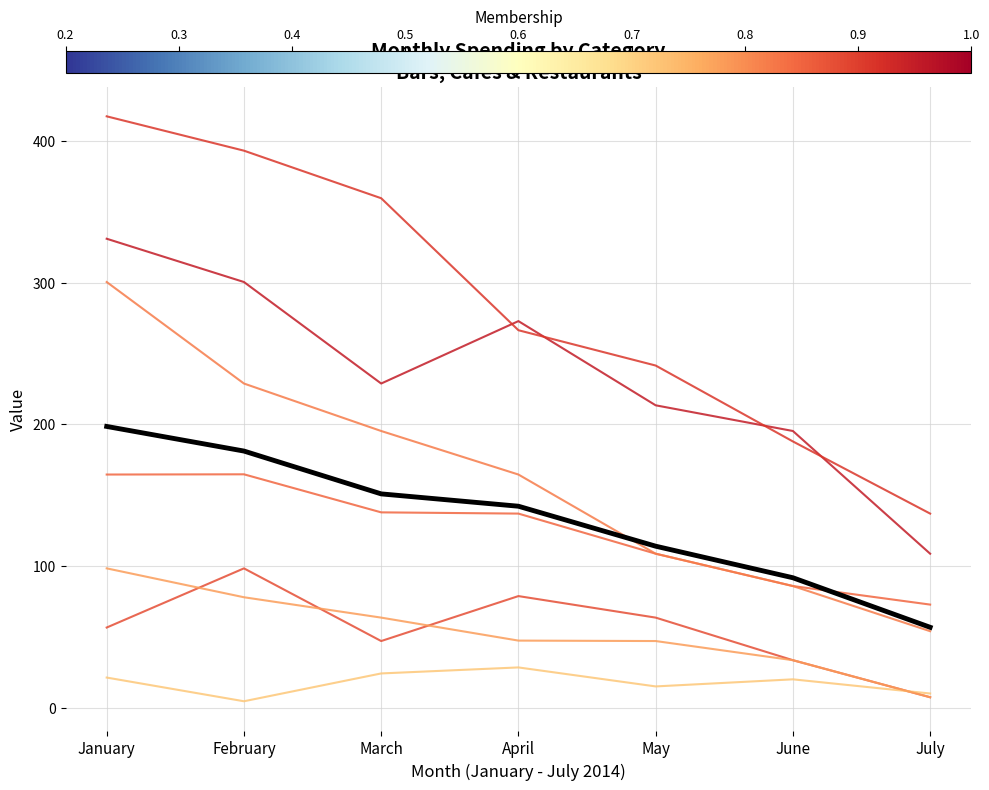

What is the difference between the maximum and minimum values?

141.7